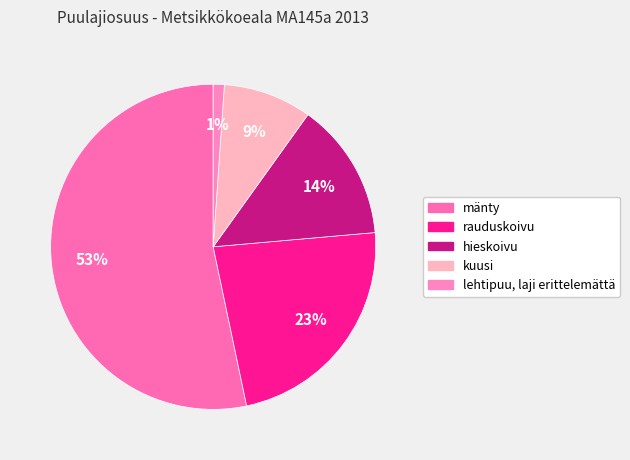

Which slice is the largest?

mänty